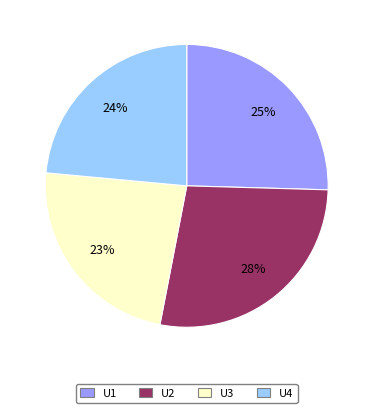

To the nearest percent, what is the combined percentage of U4 and U3?

47%